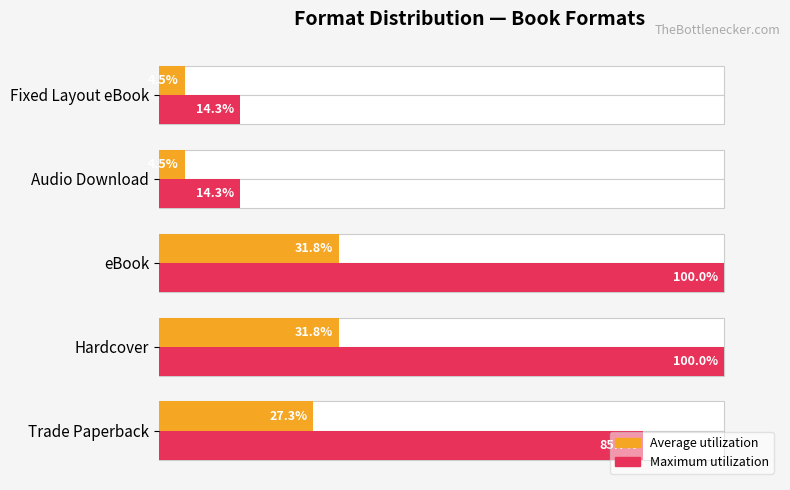

Rank the series at 0 from highest to lowest value.

Maximum utilization, Average utilization